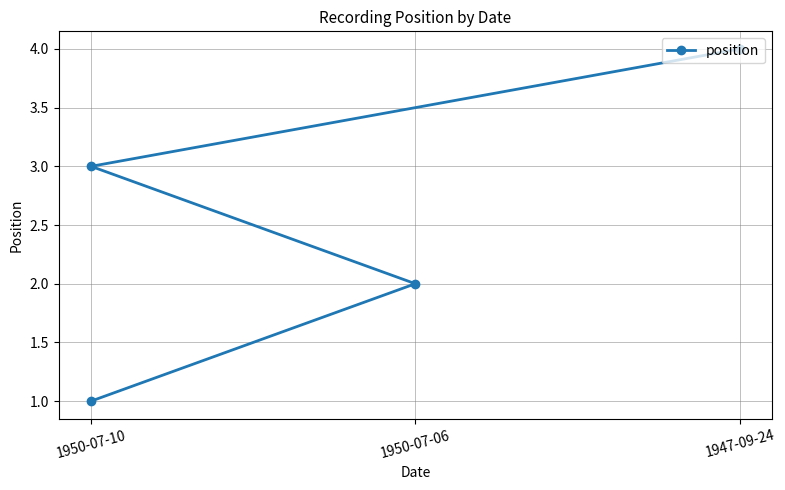

The chart shows a value of 2 at 1950-07-10. True or false?

False